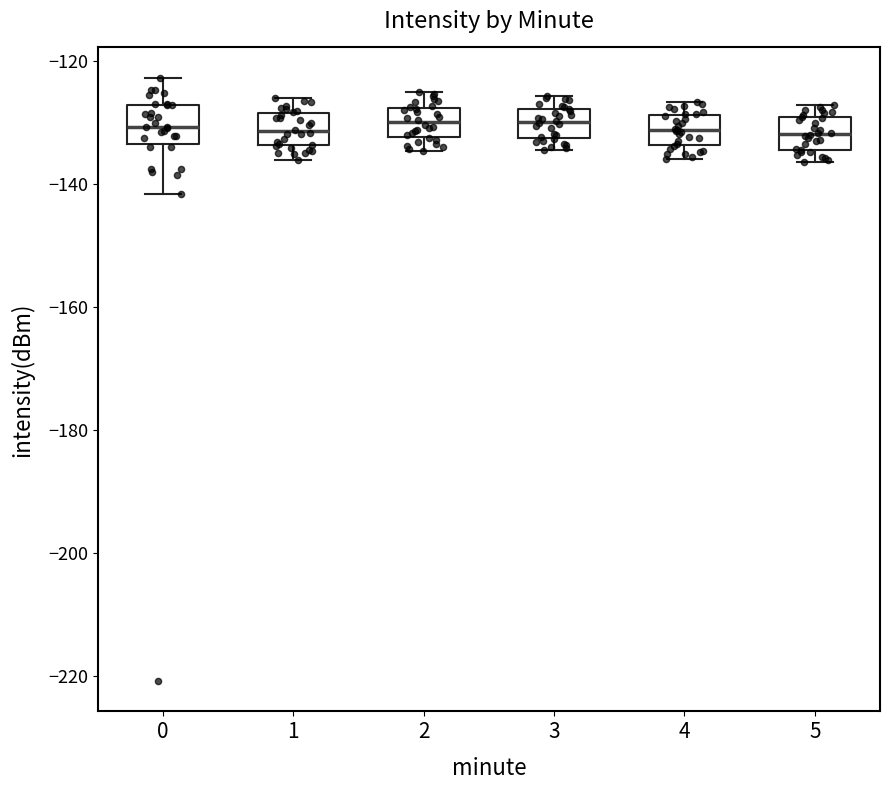

Where does the upper whisker of the box at x = 4 end on the y-axis? The values are not printed on the chart, so give them approximately, as read against the axis.

-126